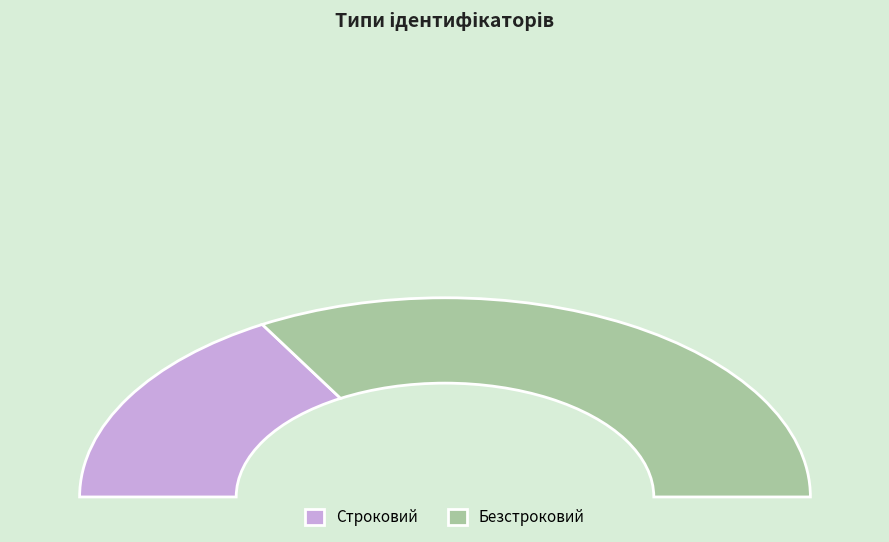

Which category has the smallest portion of the pie?

Строковий